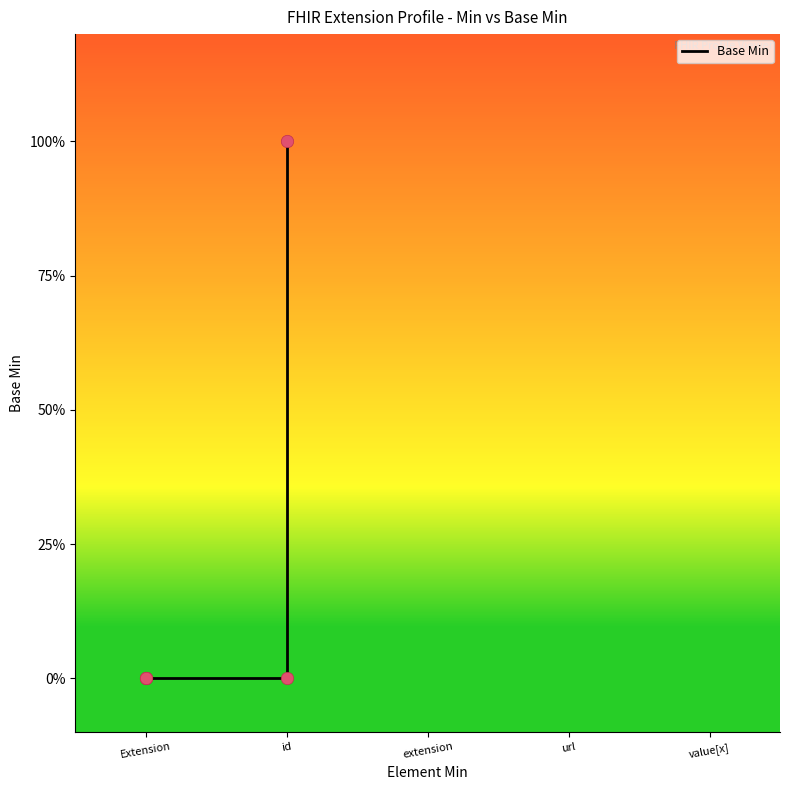

What is the change in value from url to value[x]?

+1